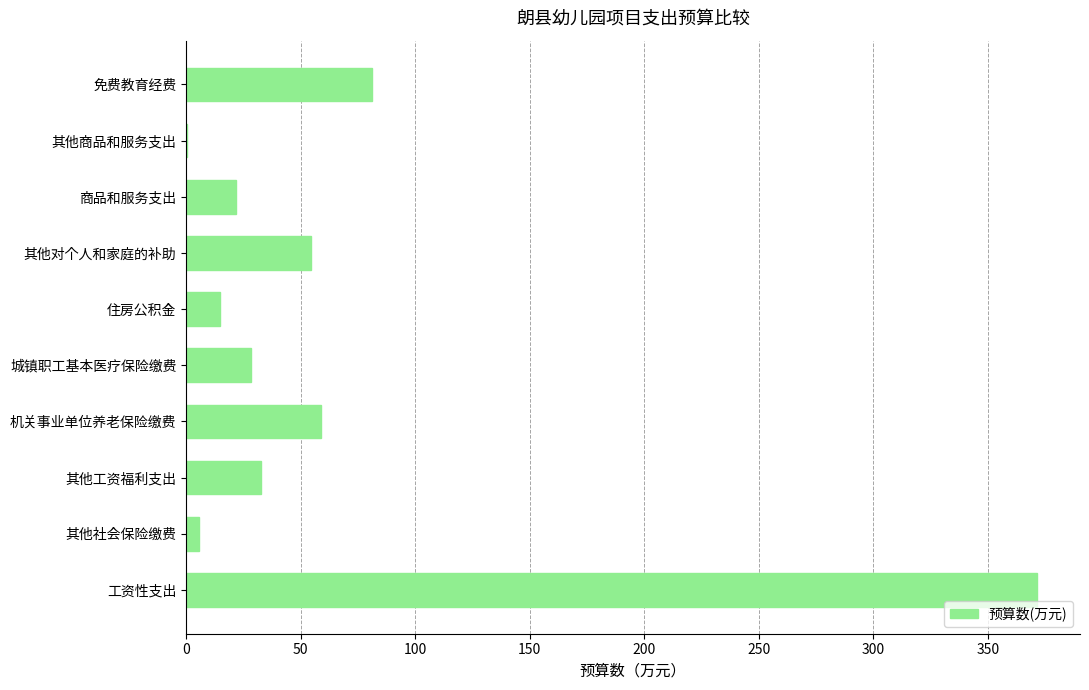

What is the greatest value displayed?

371.7